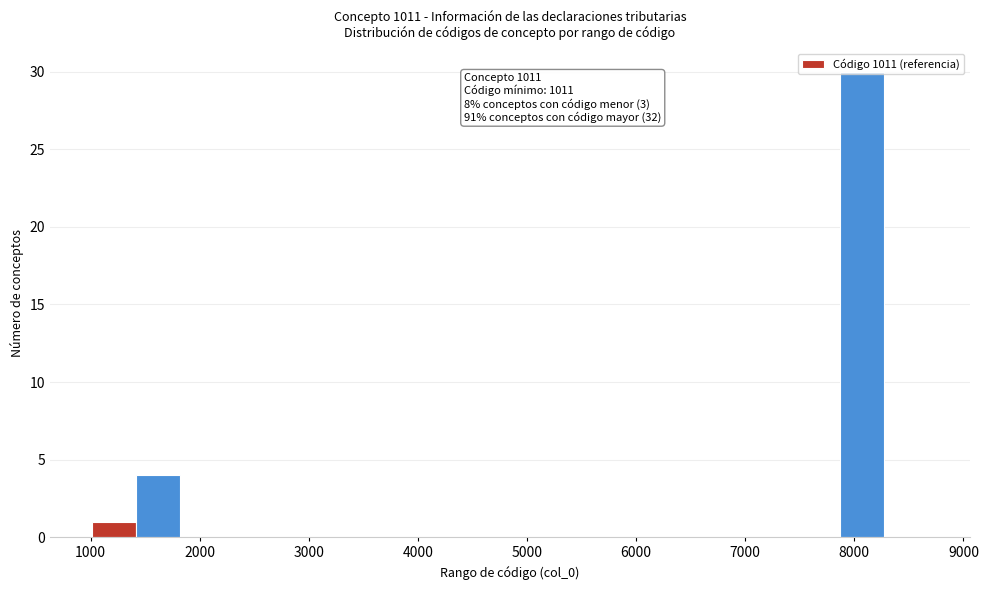

Over which range of the x-axis is the bar tallest?

7900 to 8300